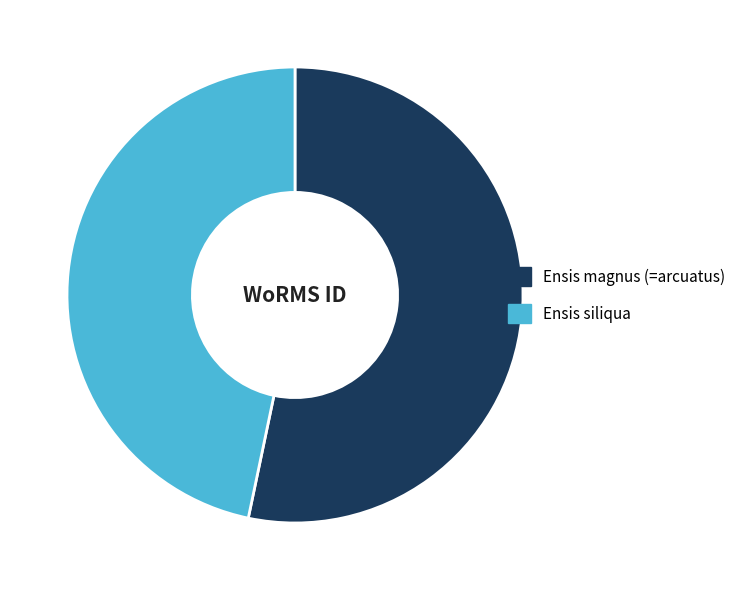

Which has a higher value, Ensis magnus (=arcuatus) or Ensis siliqua?

Ensis magnus (=arcuatus)